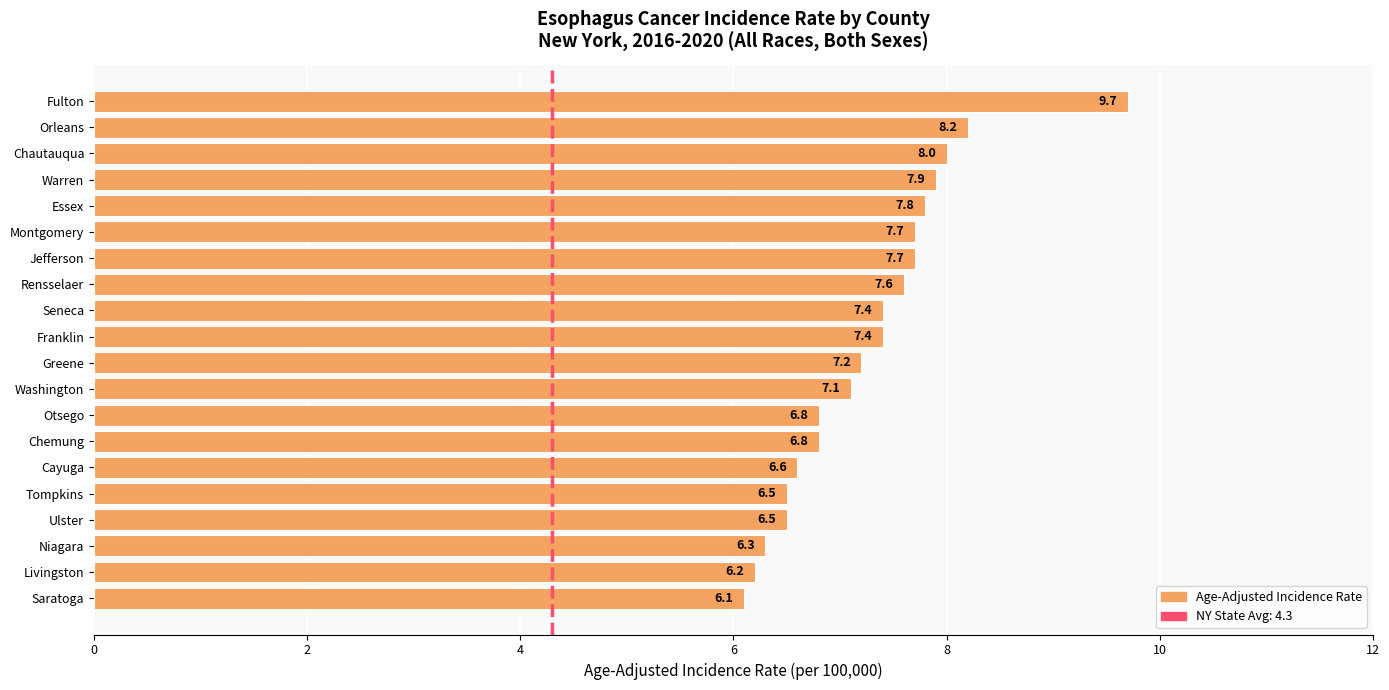

What is the sum of all values?

145.5